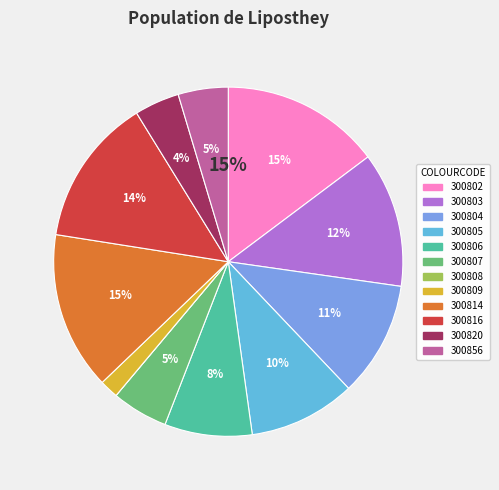

To the nearest percent, what portion does 300803 represent?

12%